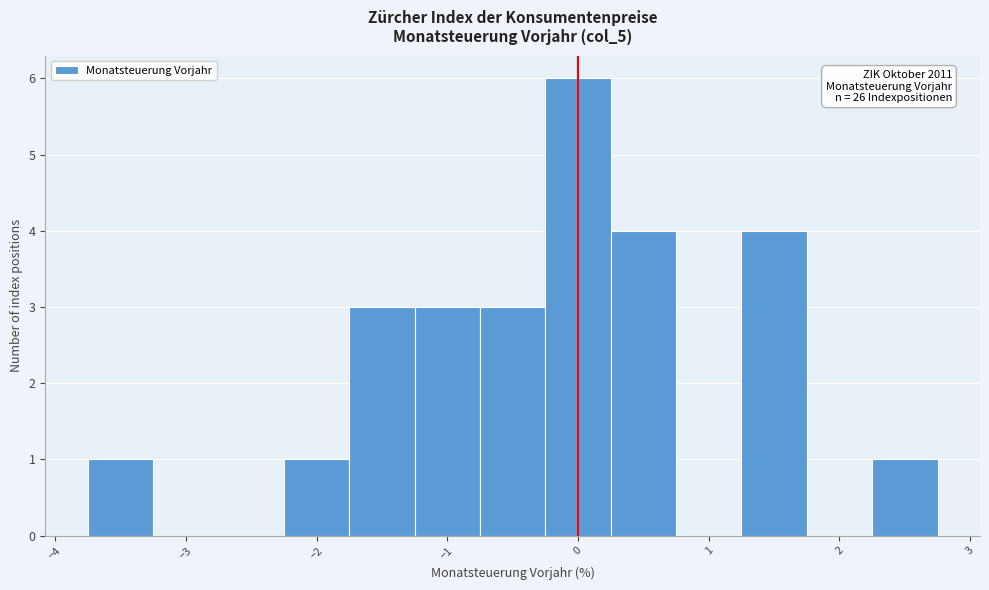

Which range on the x-axis has the tallest bar?

-0.25 to 0.25